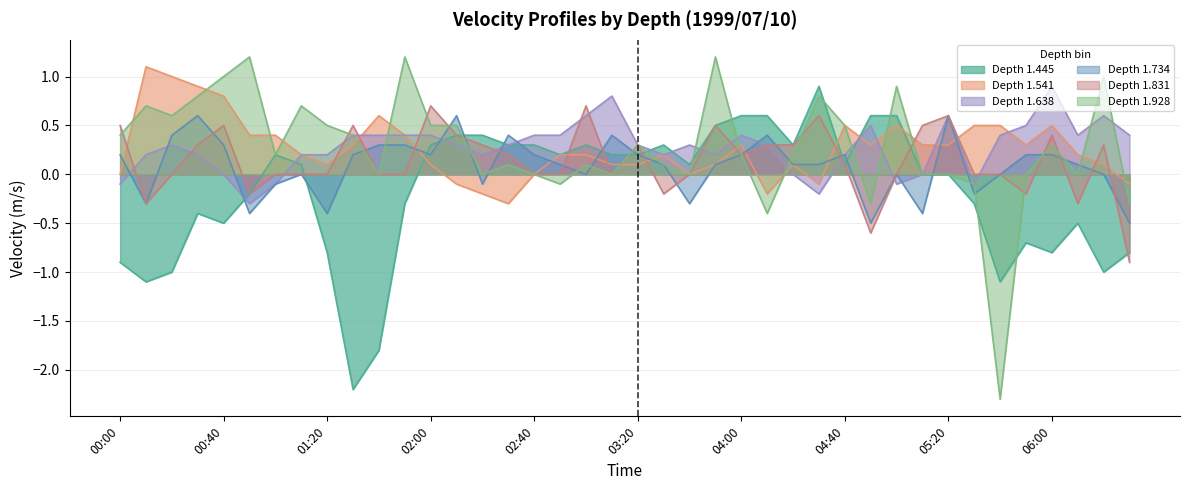

How many positive values does the 1.831 series have?

20